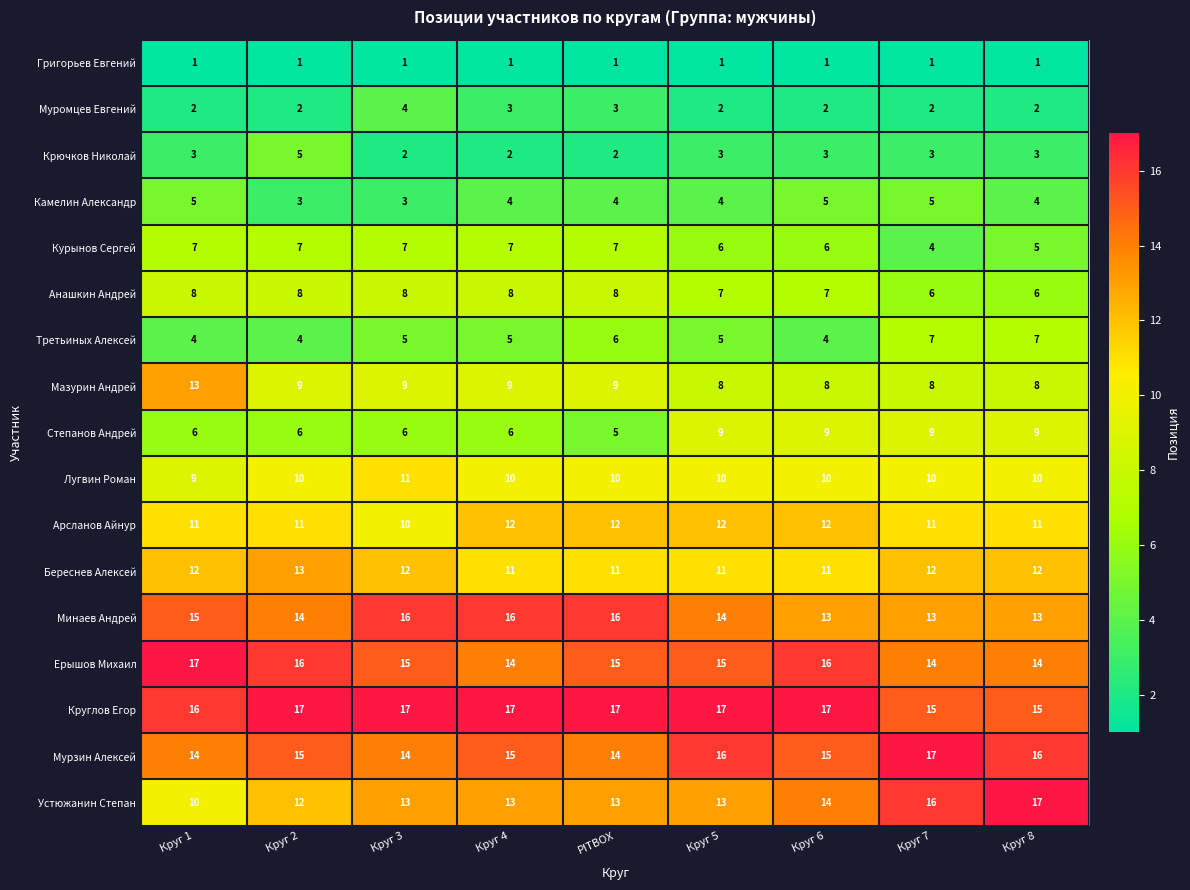

What is the sum of the Мазурин Андрей values at Круг 1 and Круг 2?

22